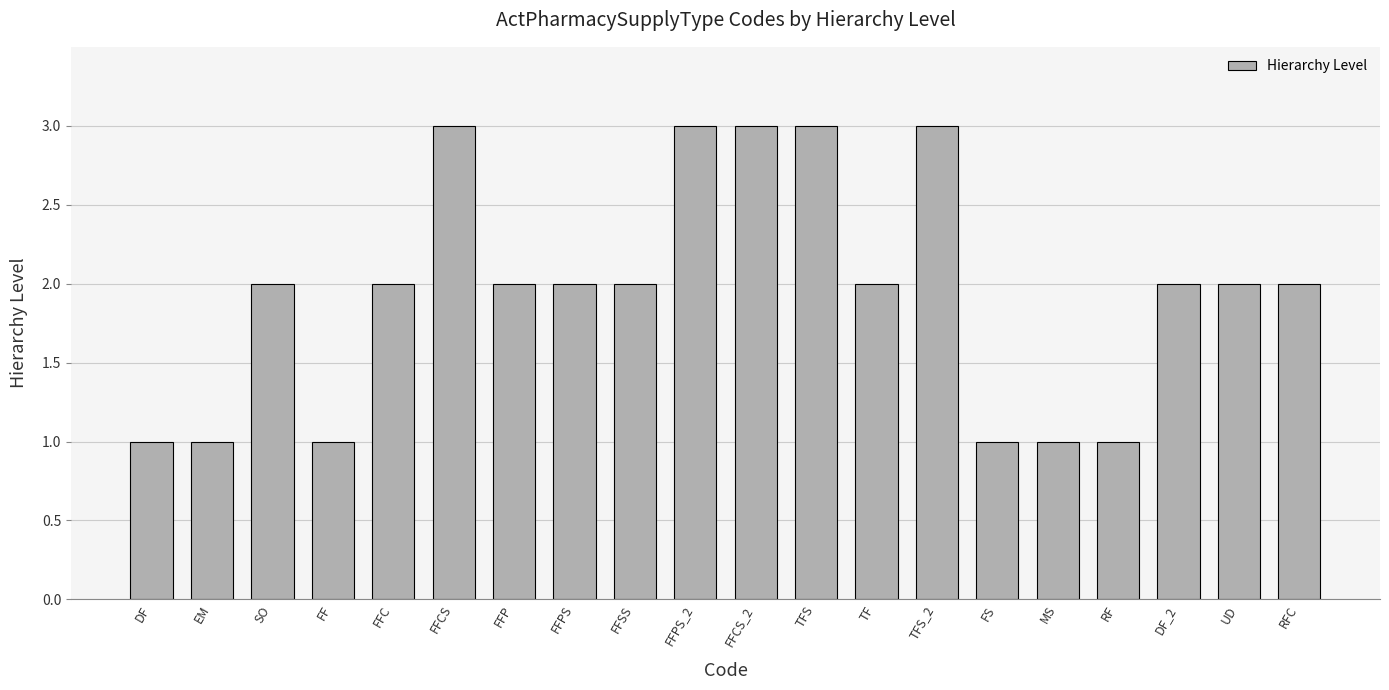

What is the label of the 14th bar from the left?

TFS_2